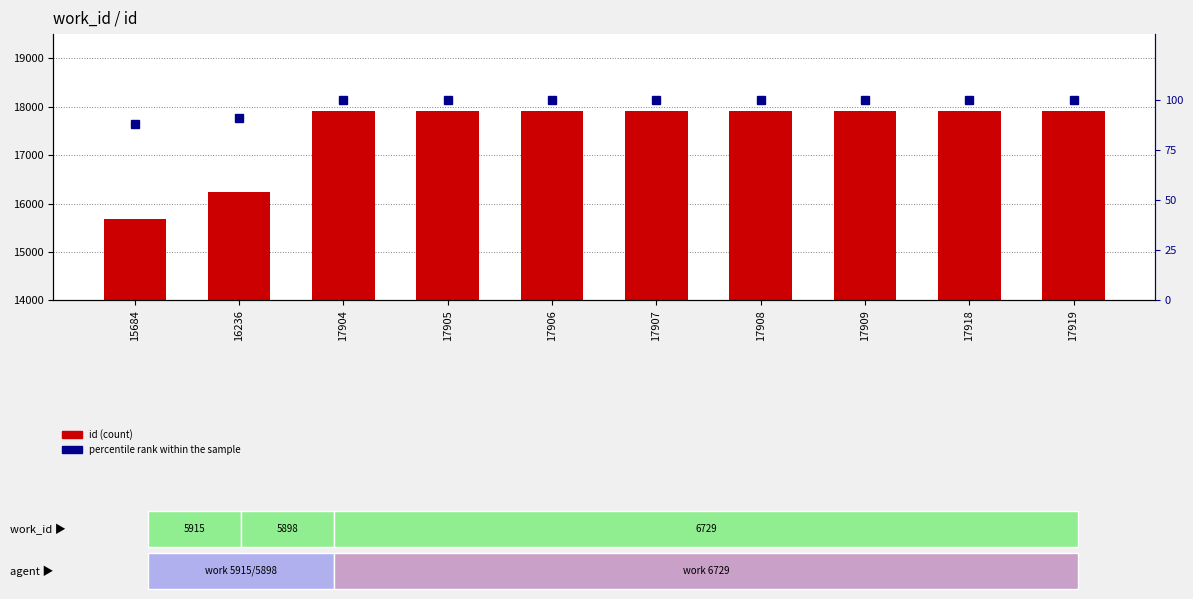

Which category has the lowest value in the percentile rank within the sample series?

15684